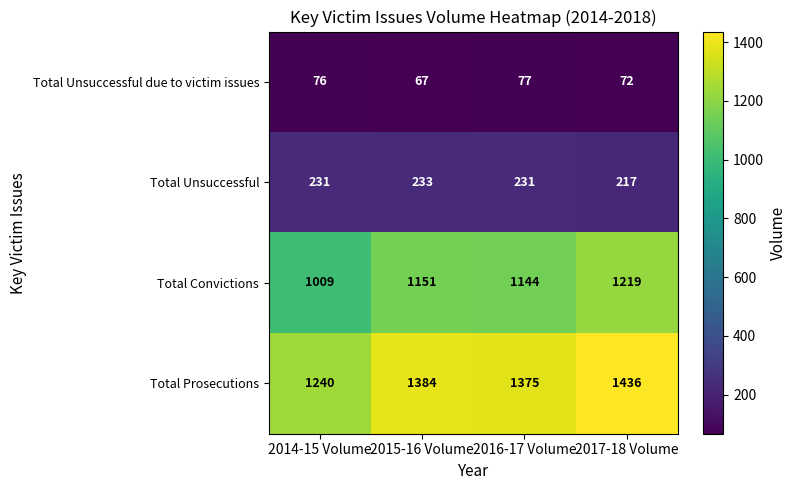

The Total Unsuccessful series shows 324 at 2015-16 Volume. True or false?

False